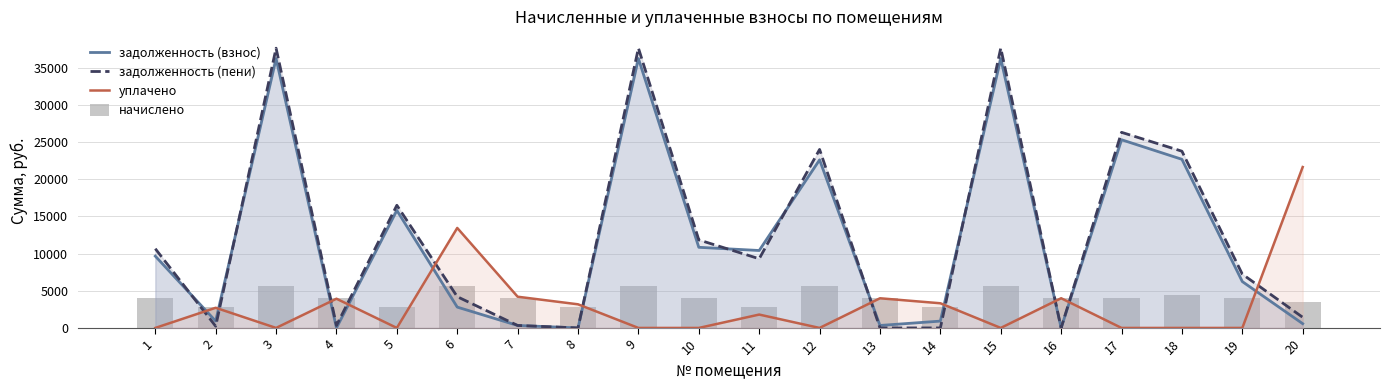

What is the difference between the maximum and minimum values in the начислено series?

2851.2